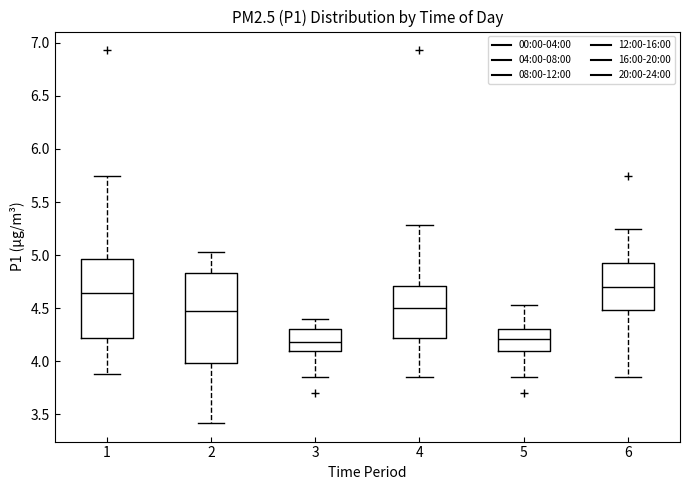

Where is the upper edge of the box at x = 5 on the y-axis? The values are not printed on the chart, so give them approximately, as read against the axis.

4.30